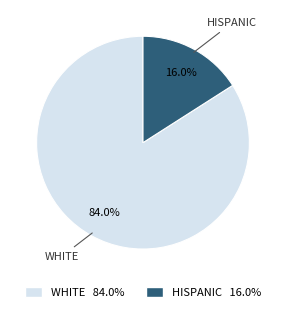

Is there a majority slice in this chart?

Yes